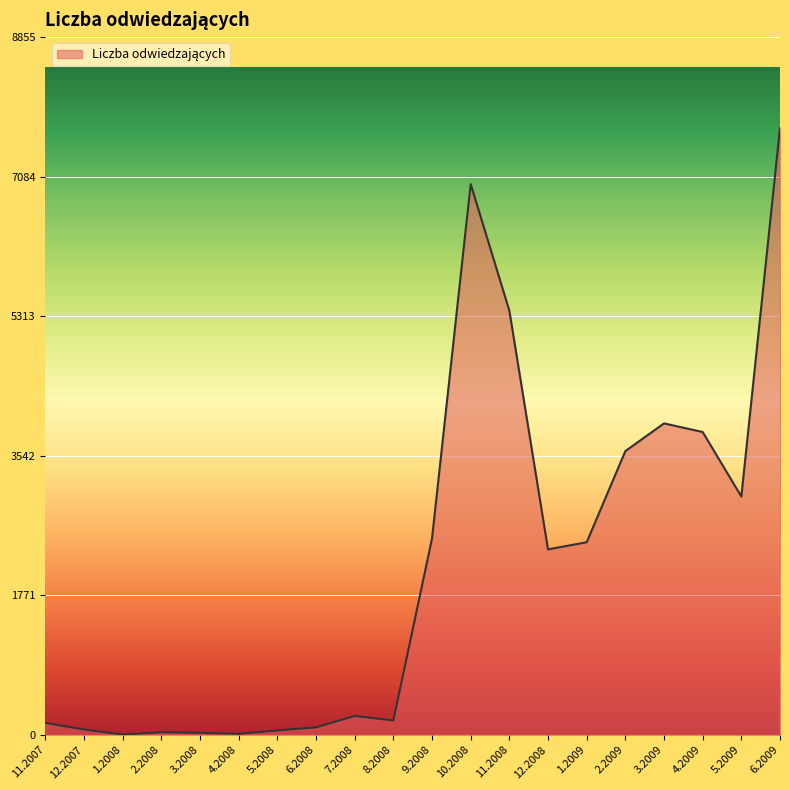

What is the maximum value shown in the chart?

7700